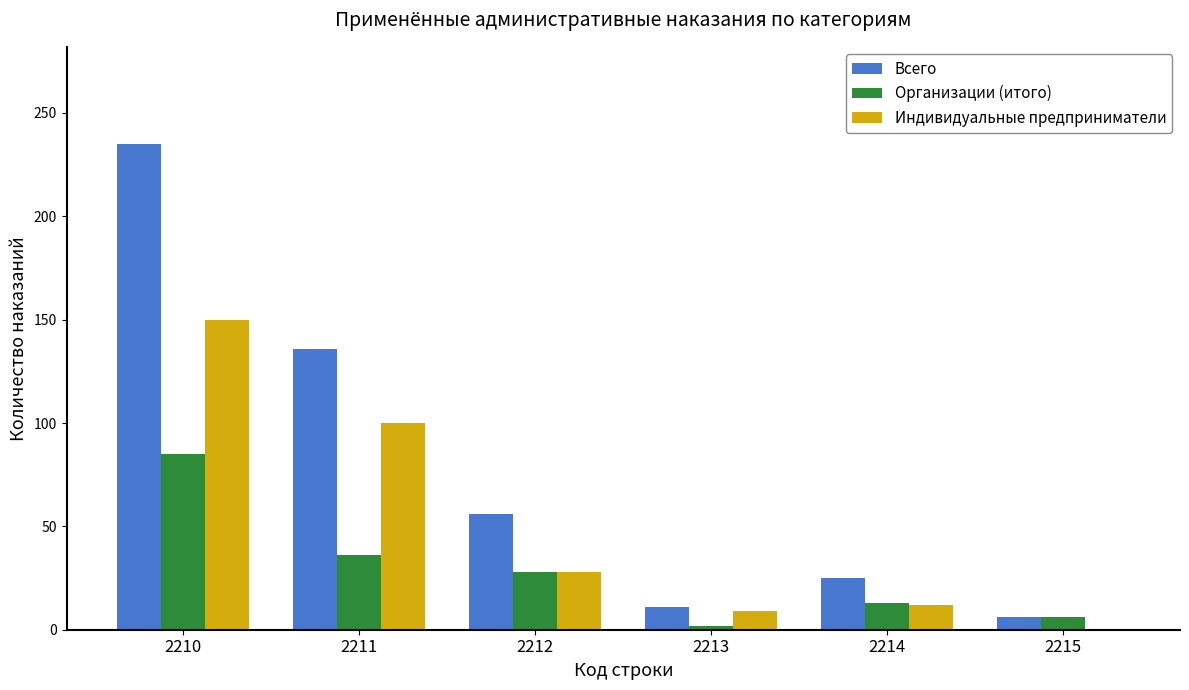

What is the approximate value of Всего at 2212?

56